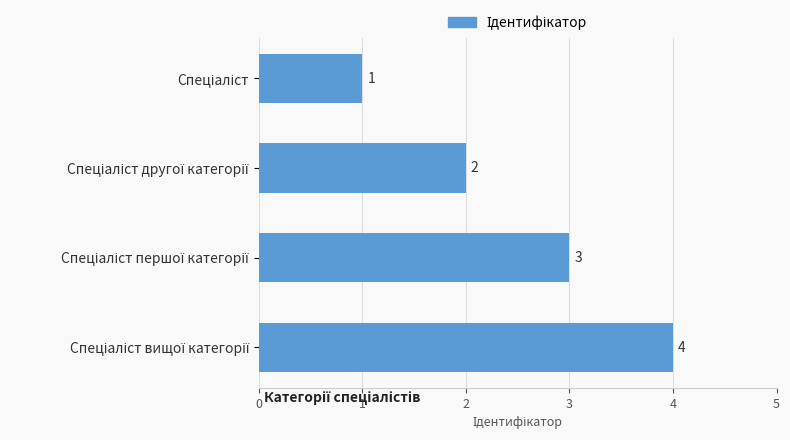

What is the difference between the maximum and minimum values?

3